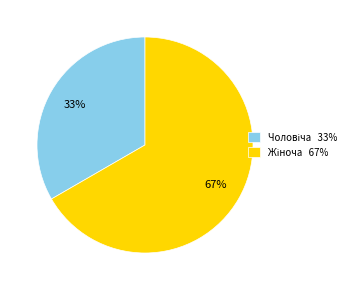

How many slices are in this pie chart?

2